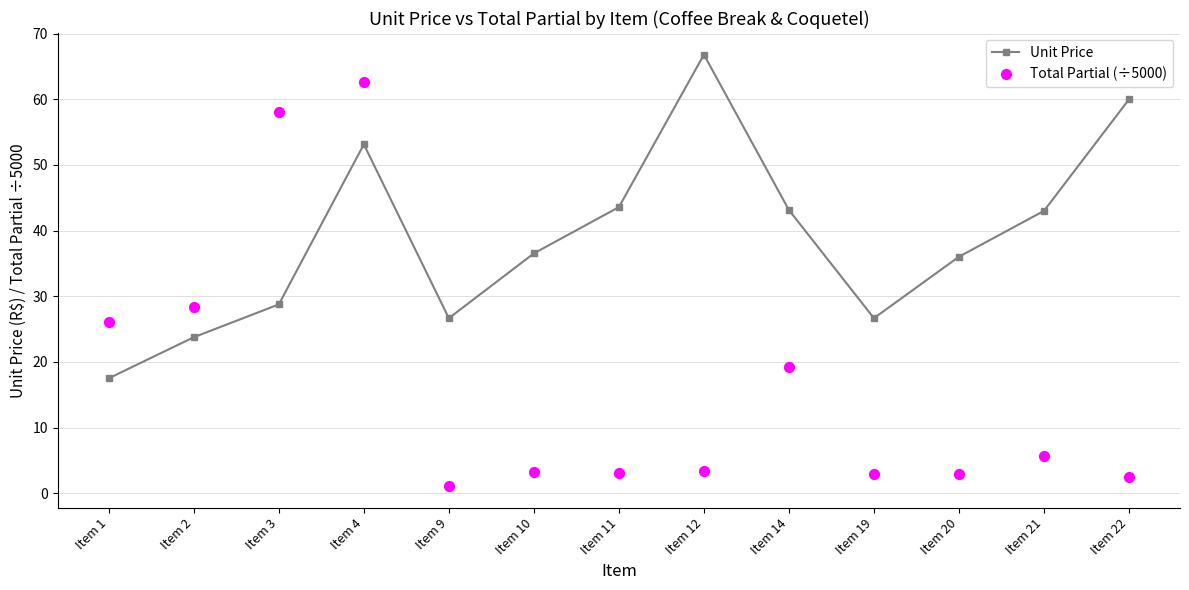

Which series reaches the minimum Y coordinate?

Total Partial (÷5000)